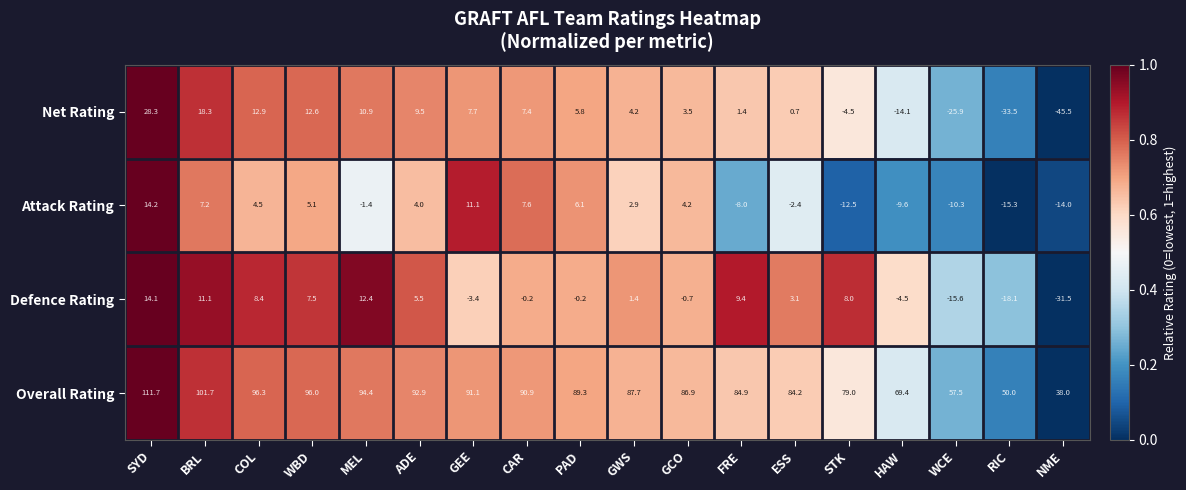

Count the number of data series in this chart.

4